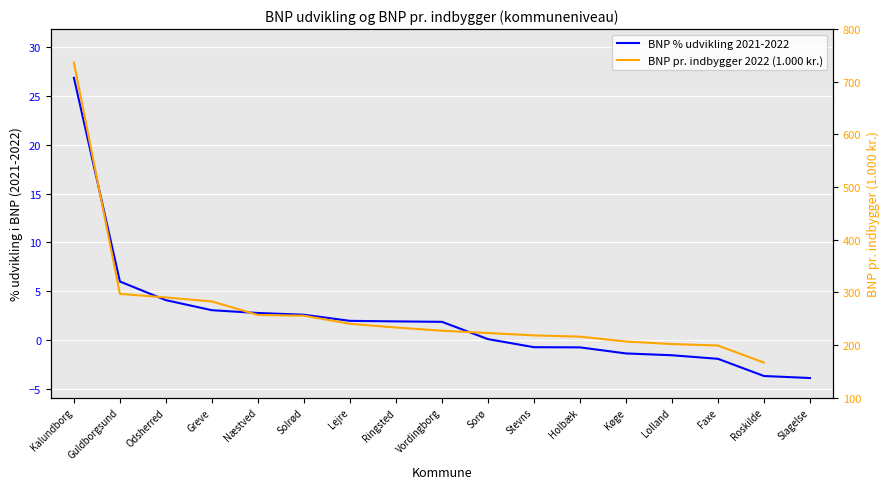

The value at Sorø is 0.1. True or false?

False